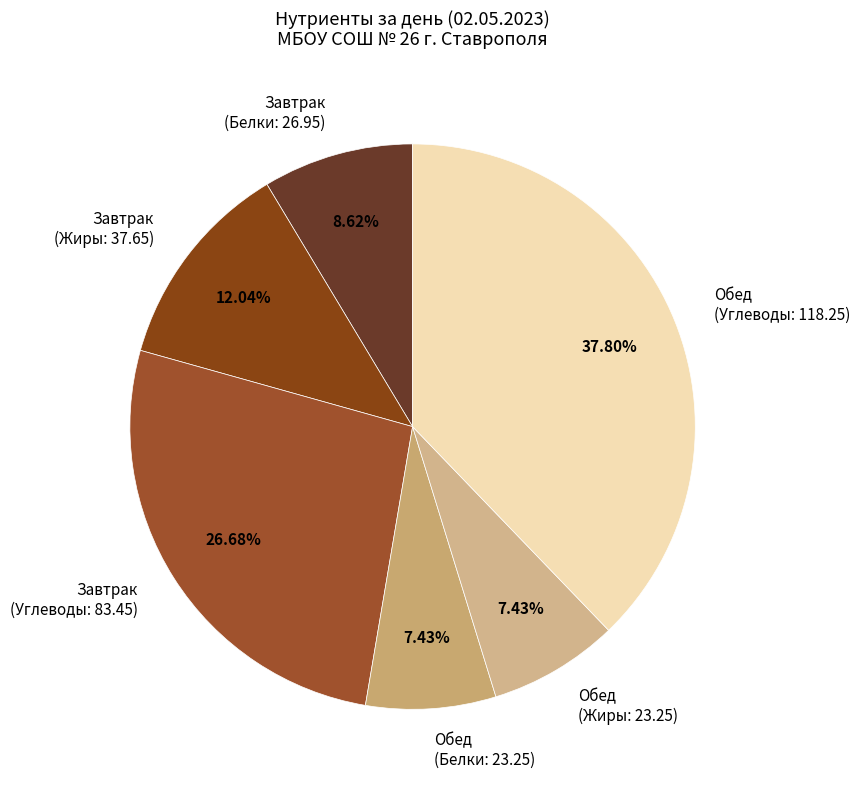

Is there a majority slice in this chart?

No